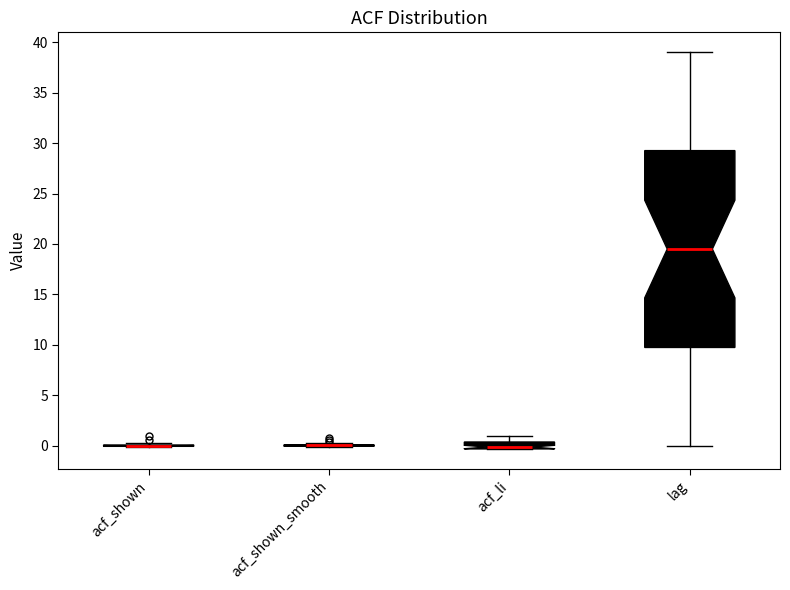

Which box is the tallest, from its lower edge to its upper edge?

lag